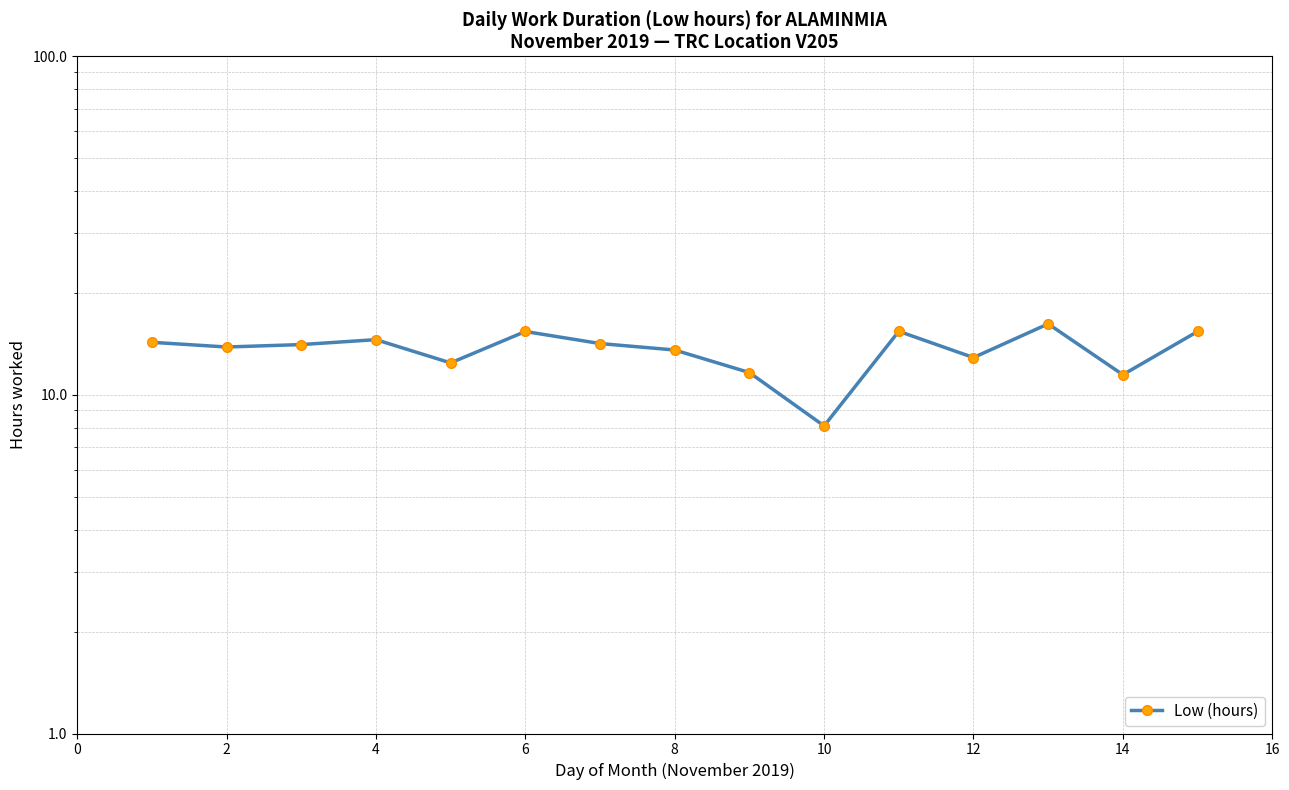

What is the minimum value shown in the chart?

8.1